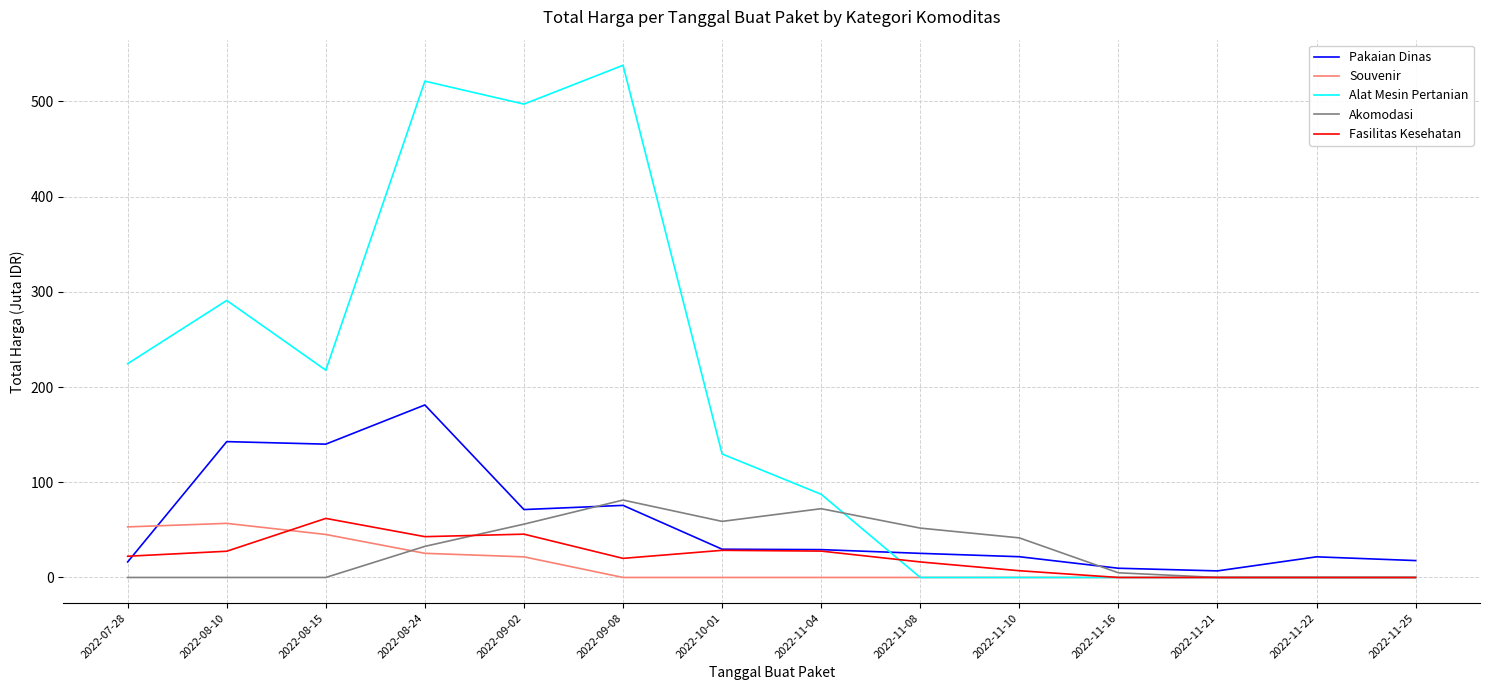

What is the difference between the second highest and minimum values in the Pakaian Dinas series?

135.8